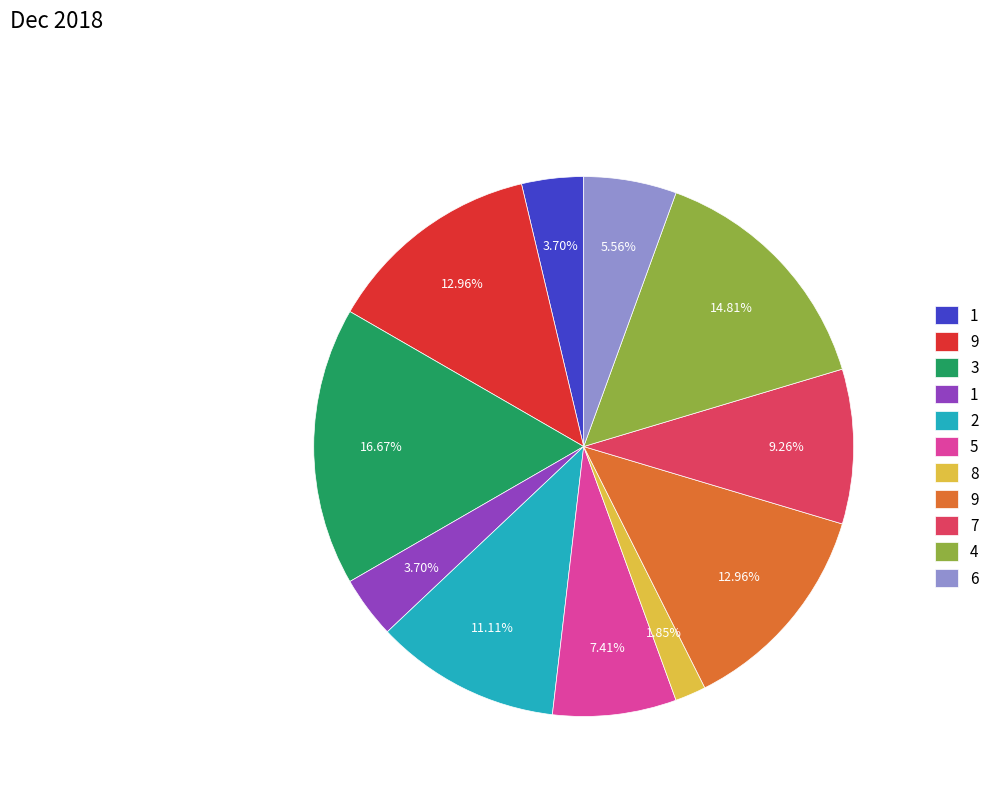

Is there a majority slice in this chart?

No